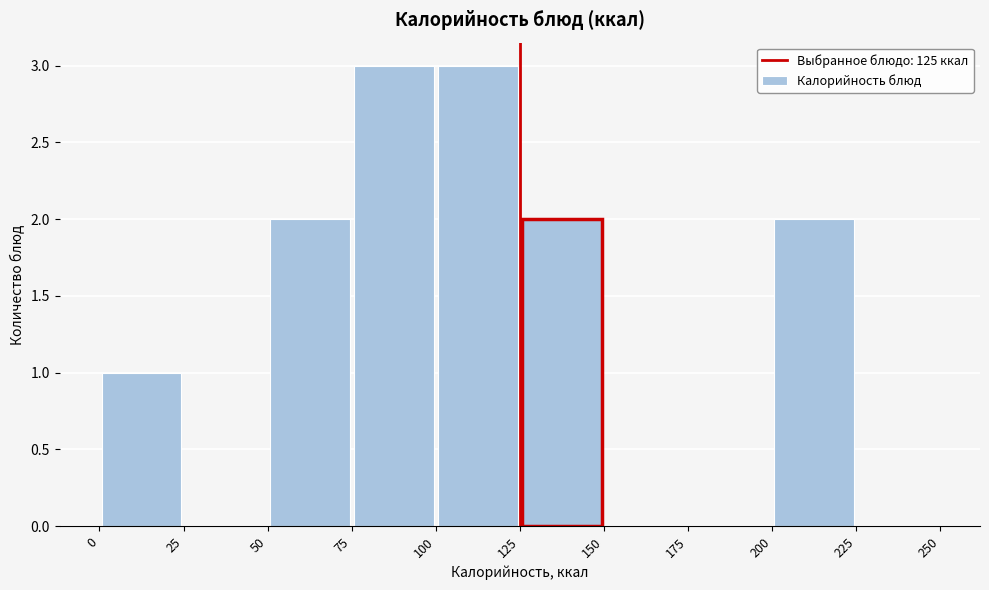

Reading left to right, transcribe this chart: for each bar, give the range it covers on the x-axis and its height. The values are not printed on the chart, so give them approximately, as read against the axis.

0 to 25: 1
25 to 50: 0
50 to 75: 2
75 to 100: 3
100 to 125: 3
125 to 150: 2
150 to 175: 0
175 to 200: 0
200 to 225: 2
225 to 250: 0